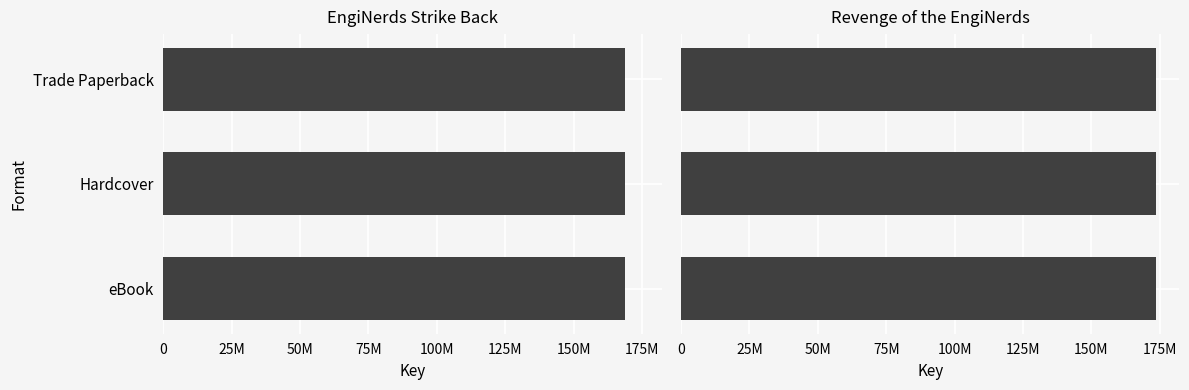

How many data points does each series have?

3